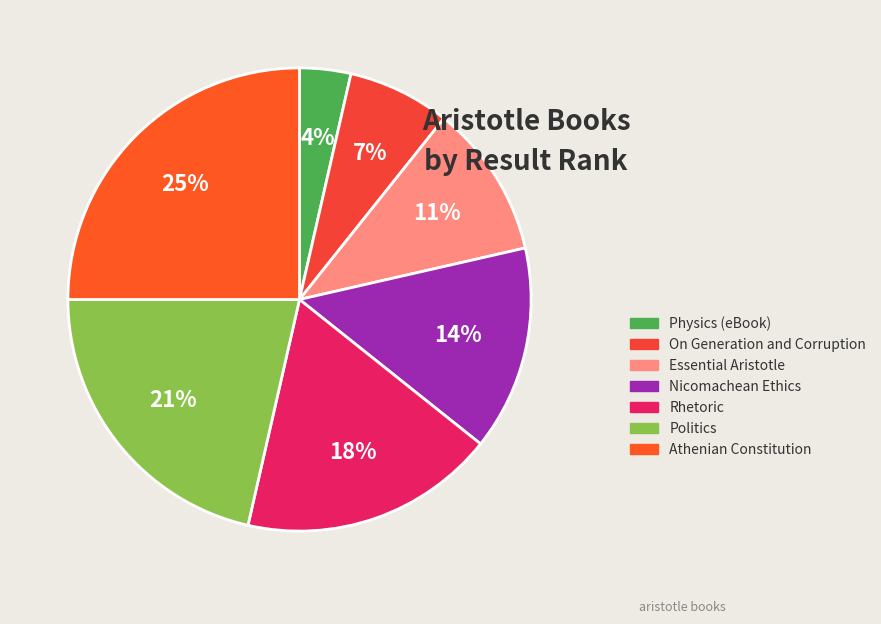

To the nearest percent, what portion does Rhetoric represent?

18%